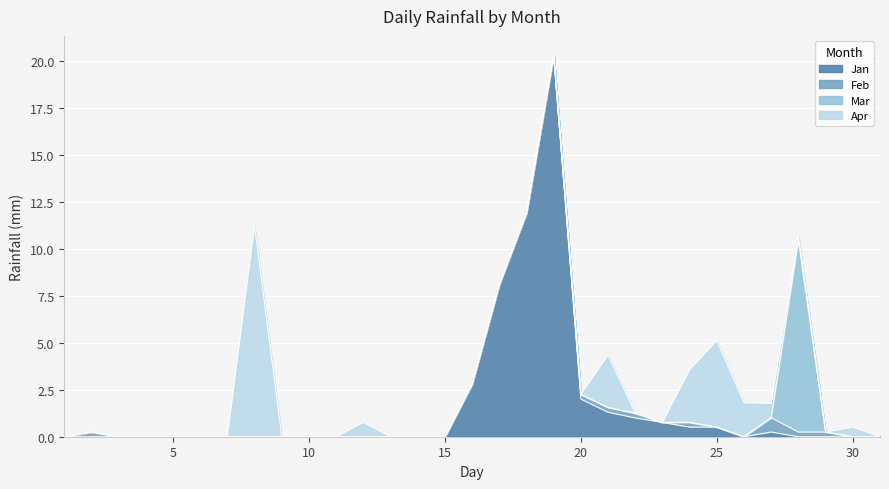

Where do Jan and Mar first cross each other?

27 and 28